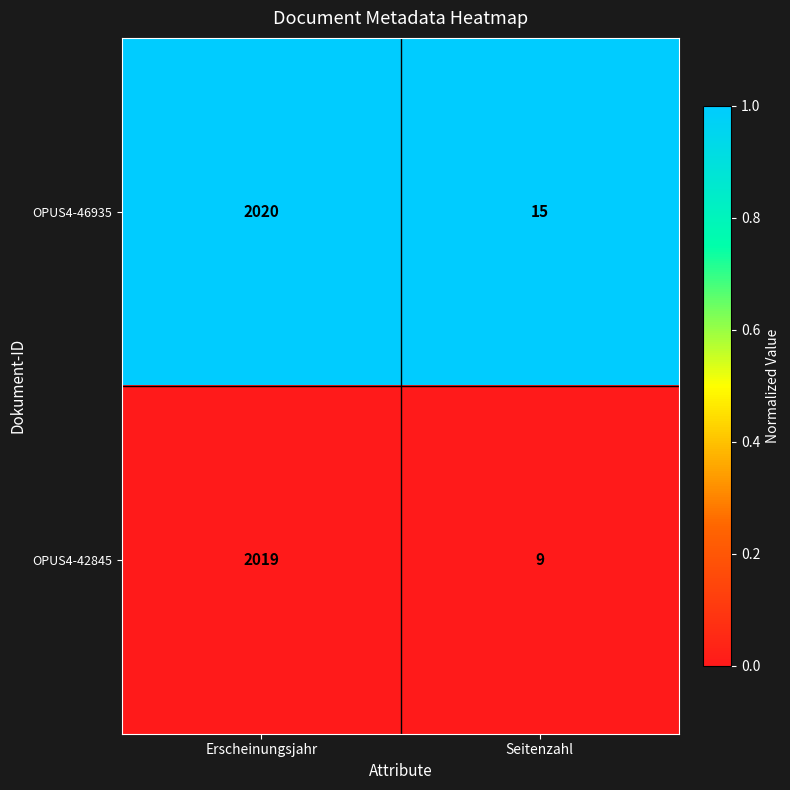

Rank the series by their average value, from highest to lowest.

OPUS4-46935, OPUS4-42845